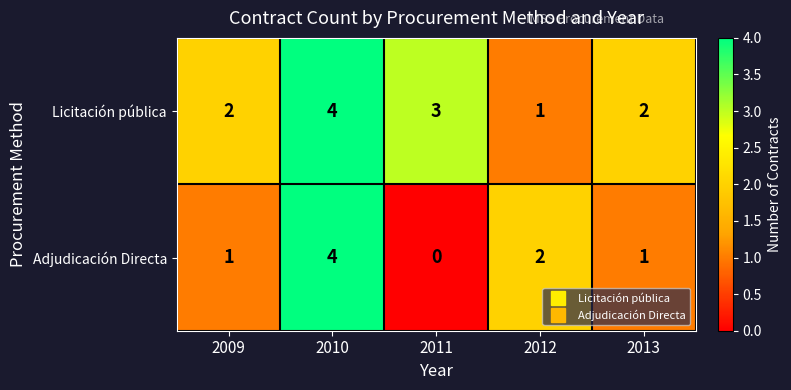

Is the value of Adjudicación Directa at 2012 greater than the value of Licitación pública at 2010?

No